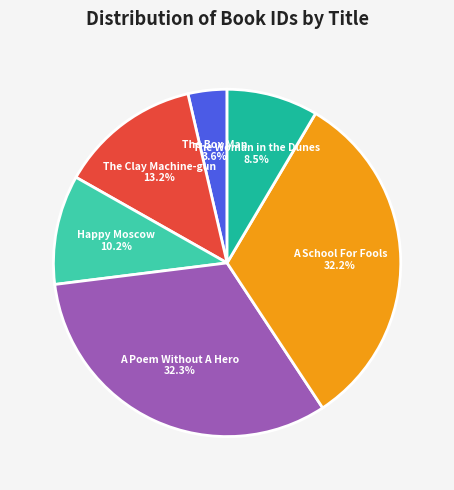

Does any single category account for the majority?

No